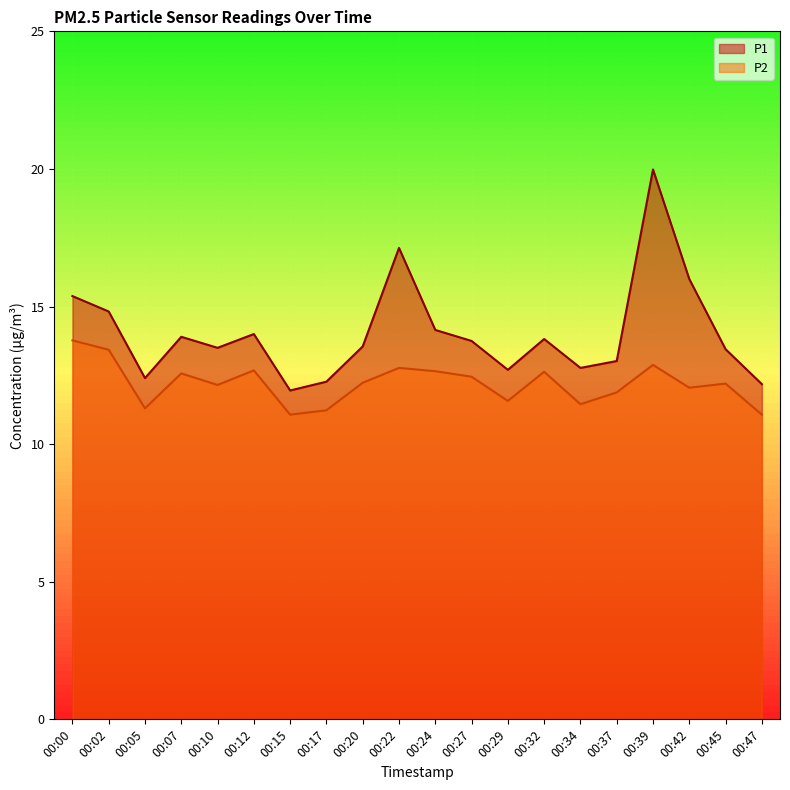

Does the chart display data point markers on the line(s)?

No